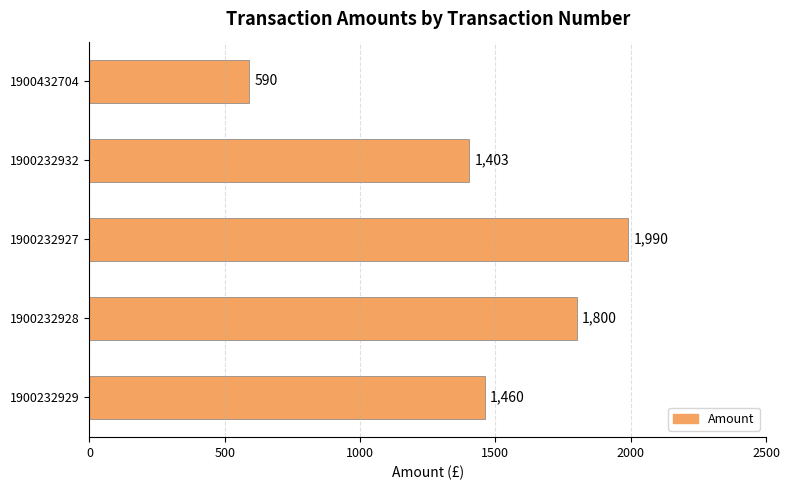

How many data points are less than 1460?

2